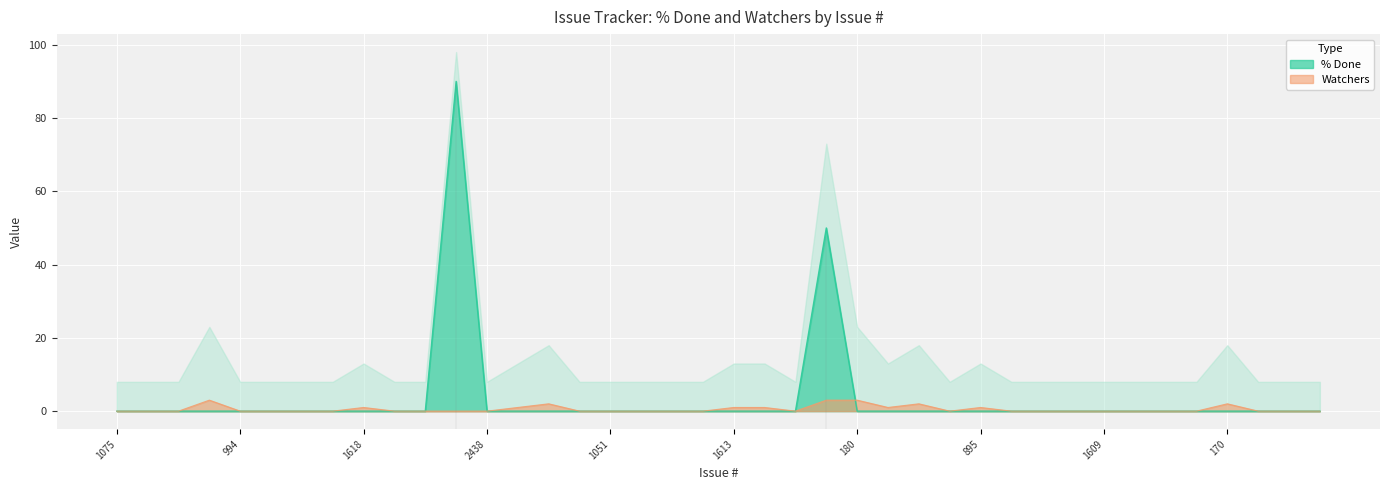

How many interior local valleys does the Watchers series have?

3